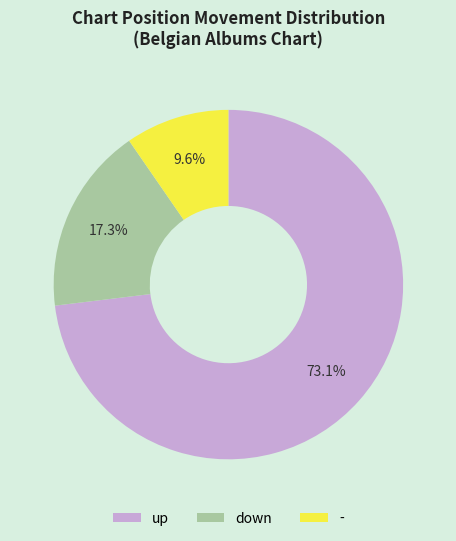

Count the number of slices in the pie.

3